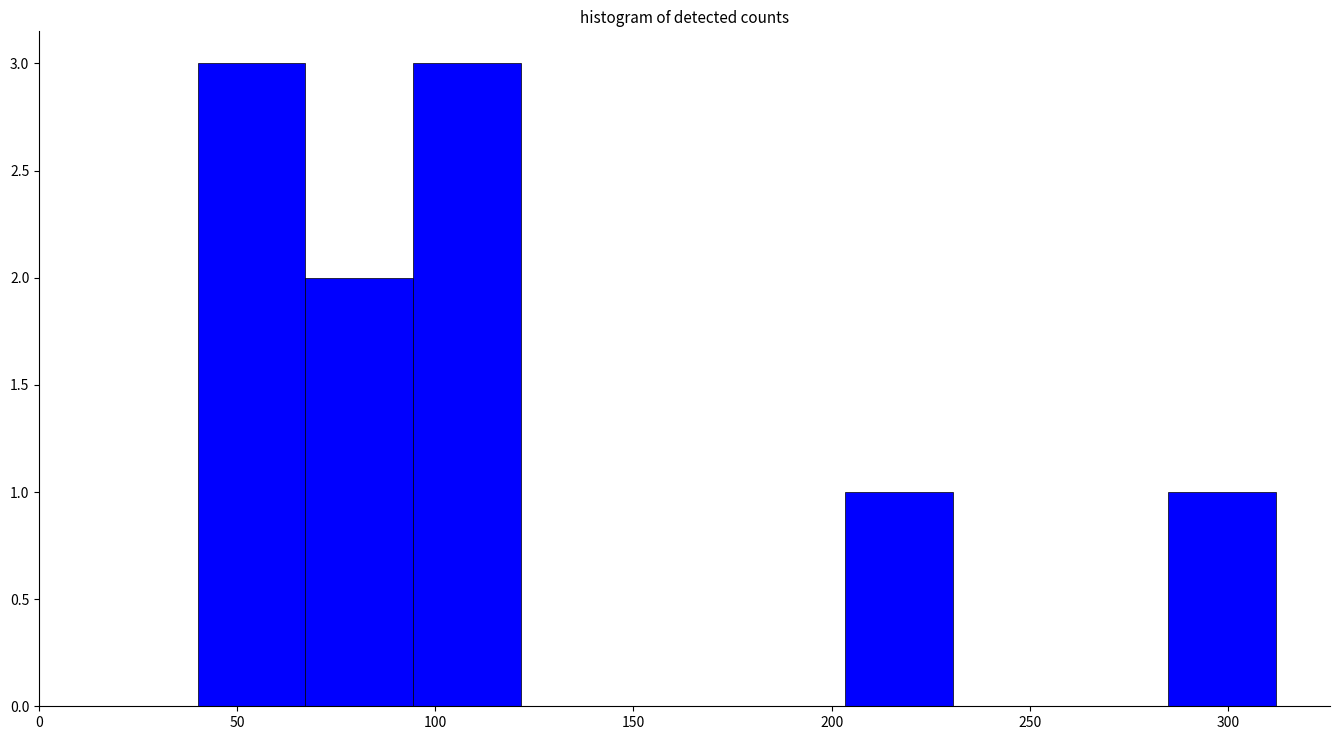

Reading left to right, transcribe this chart: for each bar, give the range it covers on the x-axis and its height. Neither the bar edges nor the heights are printed on the chart, so give them approximately, as read against the axes.

40 to 65: 3
65 to 95: 2
95 to 120: 3
120 to 150: 0
150 to 175: 0
175 to 205: 0
205 to 230: 1
230 to 260: 0
260 to 285: 0
285 to 310: 1